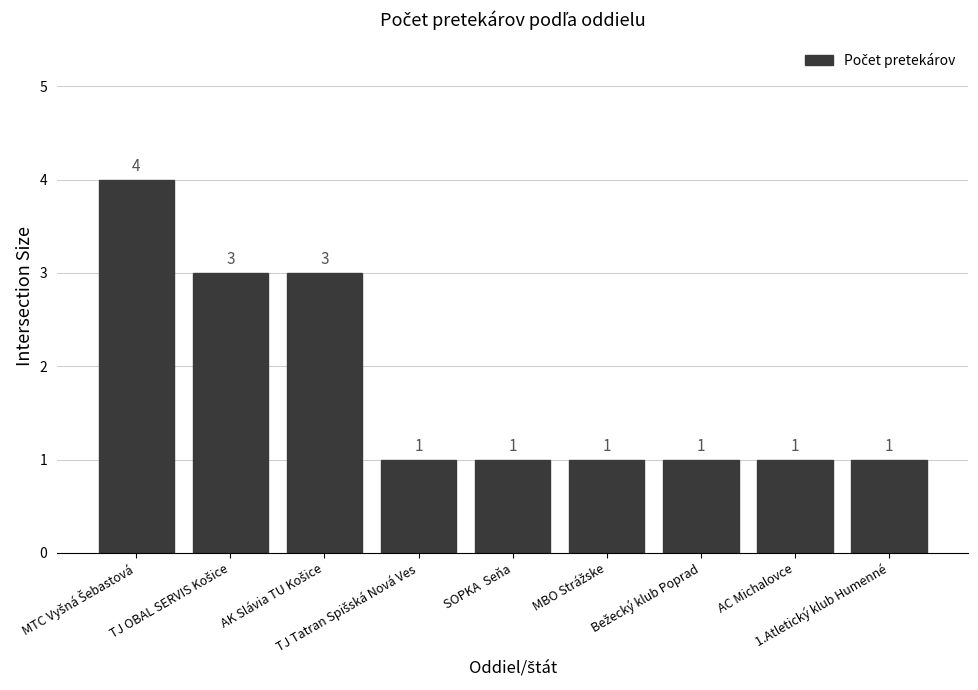

What is the sum of all values?

16